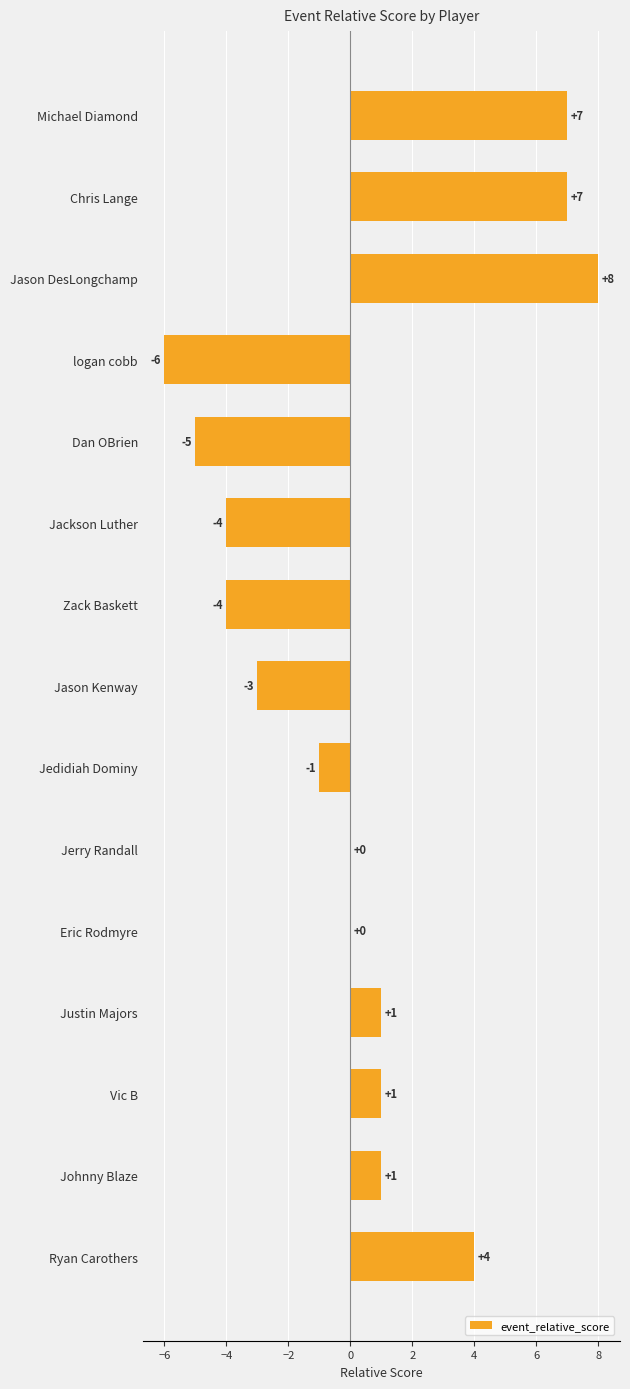

Read the value at Michael Diamond, to the nearest 10.

10